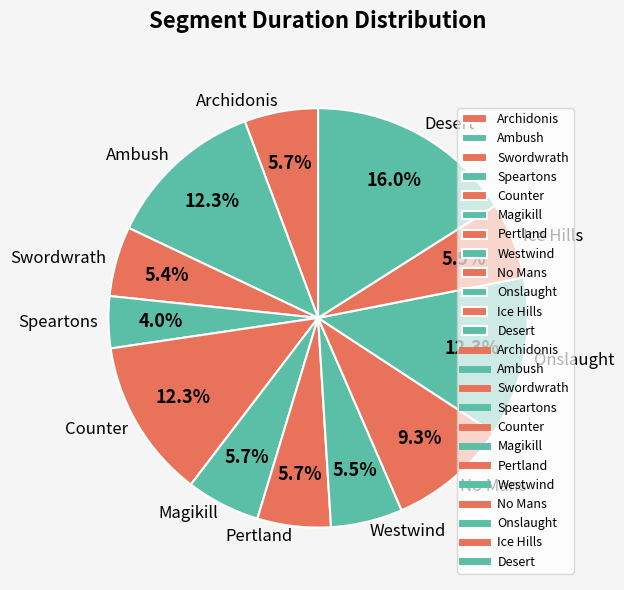

Is there a majority slice in this chart?

No